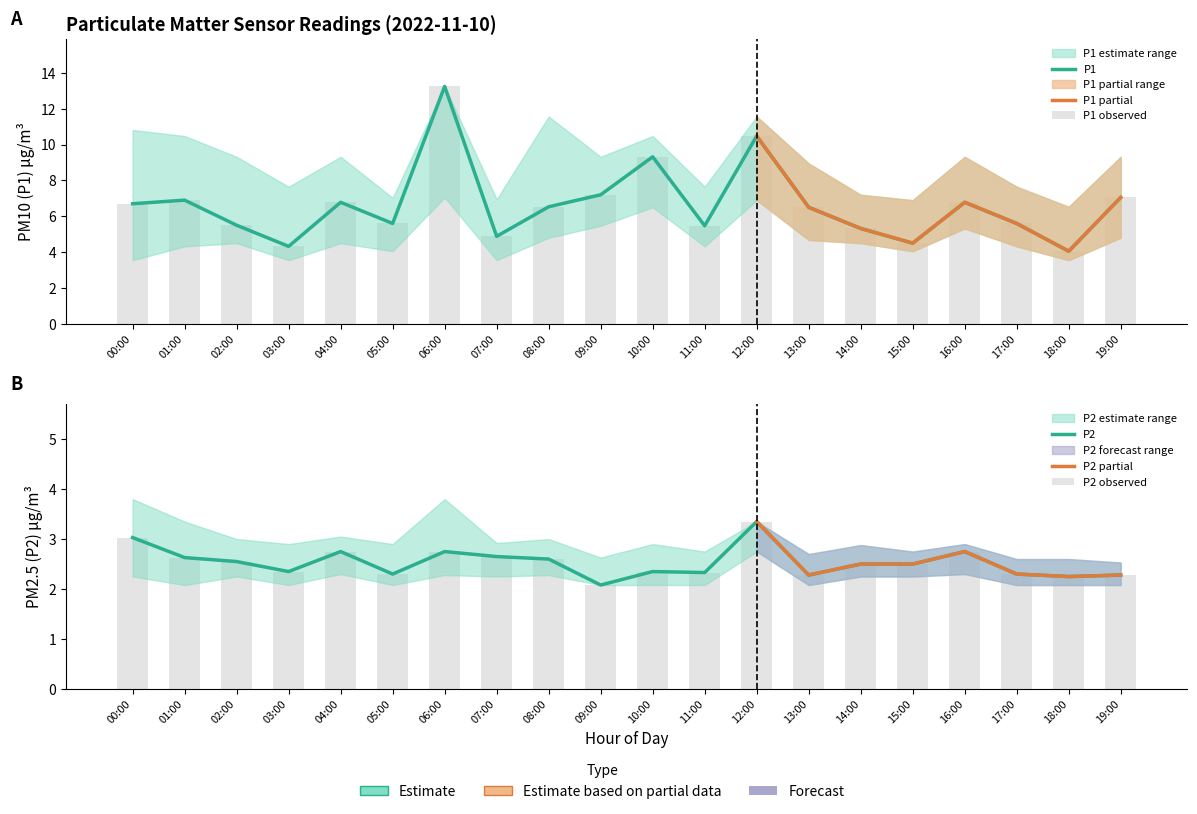

What is the difference between the P2_upper values at 06:00 and 11:00?

1.0